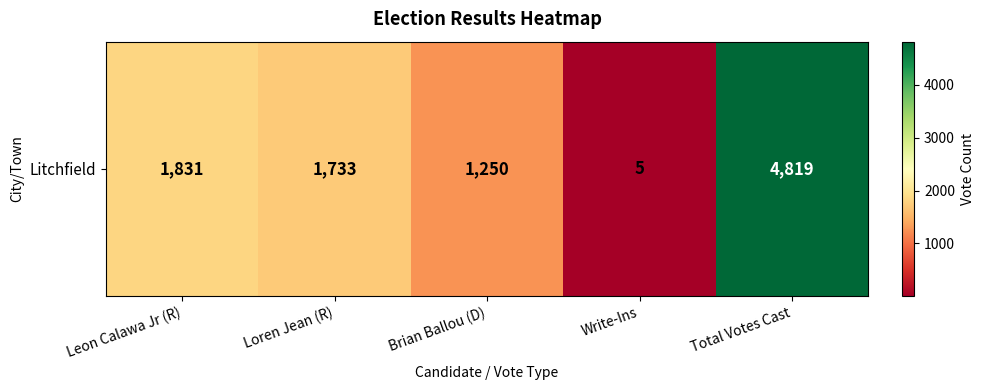

What is the greatest value displayed?

4819